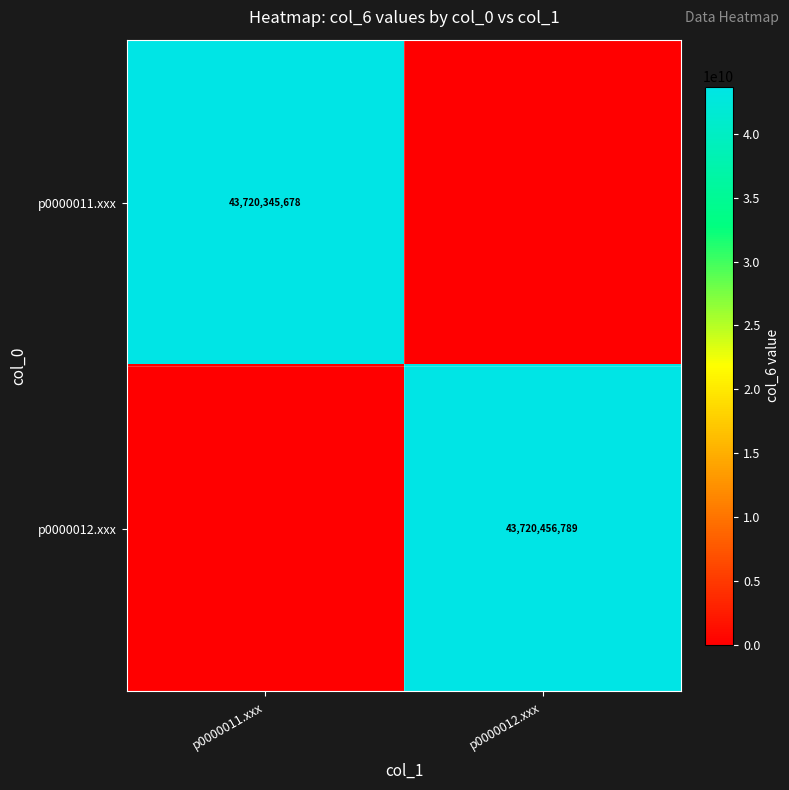

The value of p0000011.xxx at p0000011.xxx is 43720345678. True or false?

True